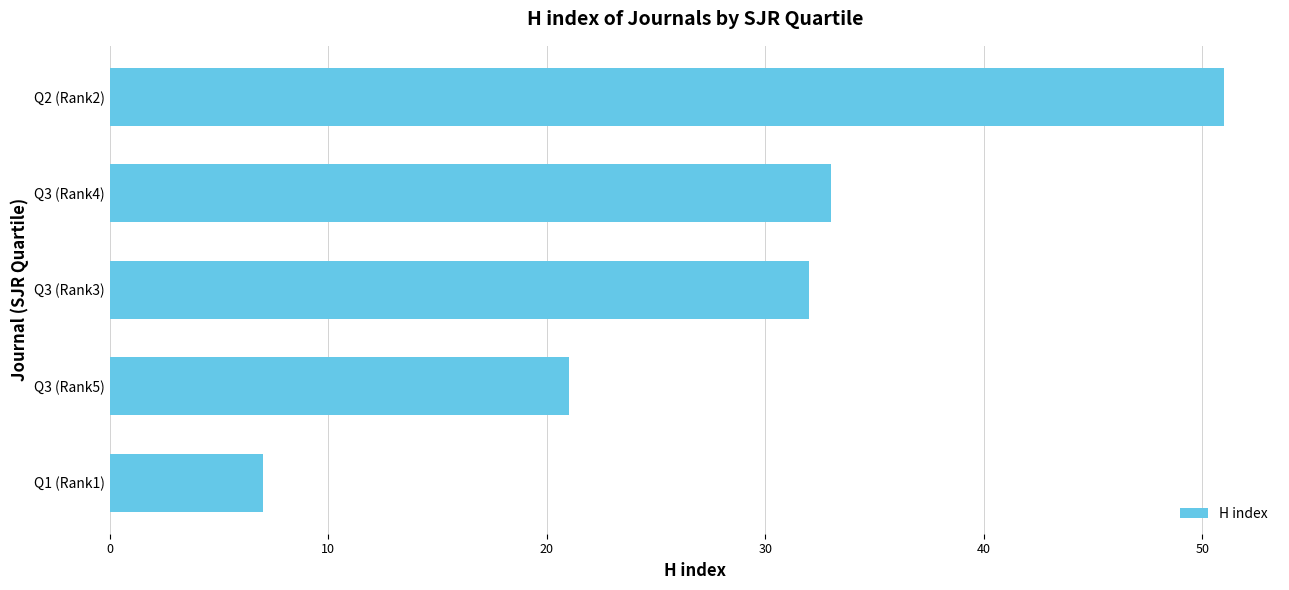

Count the number of data series in this chart.

1